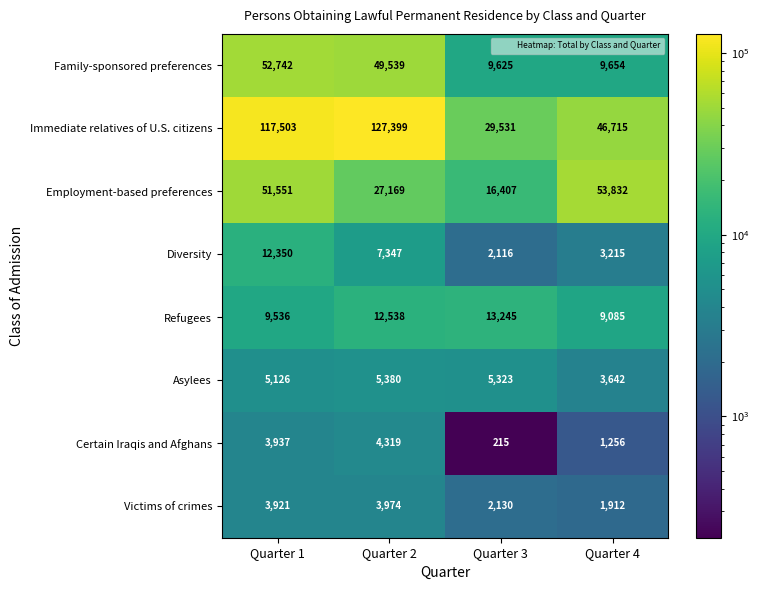

What is the difference between the maximum and minimum values in the Employment-based preferences series?

37425